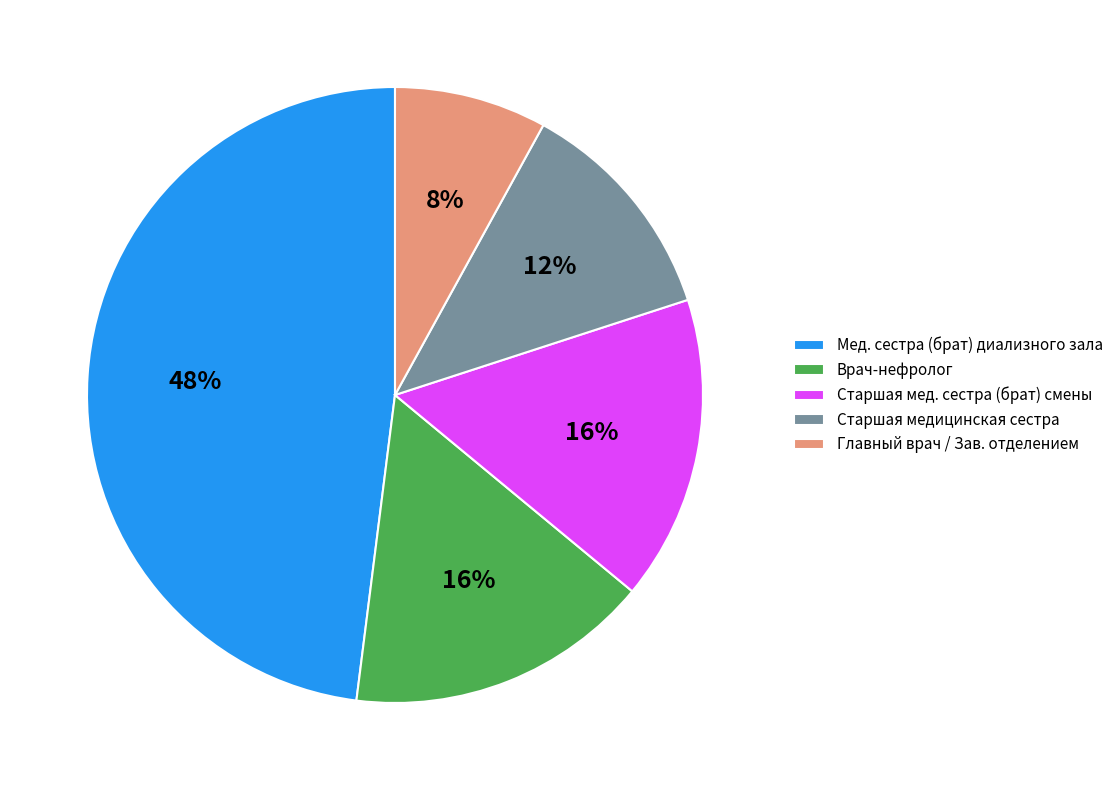

To the nearest percent, what is the average slice percentage?

20%